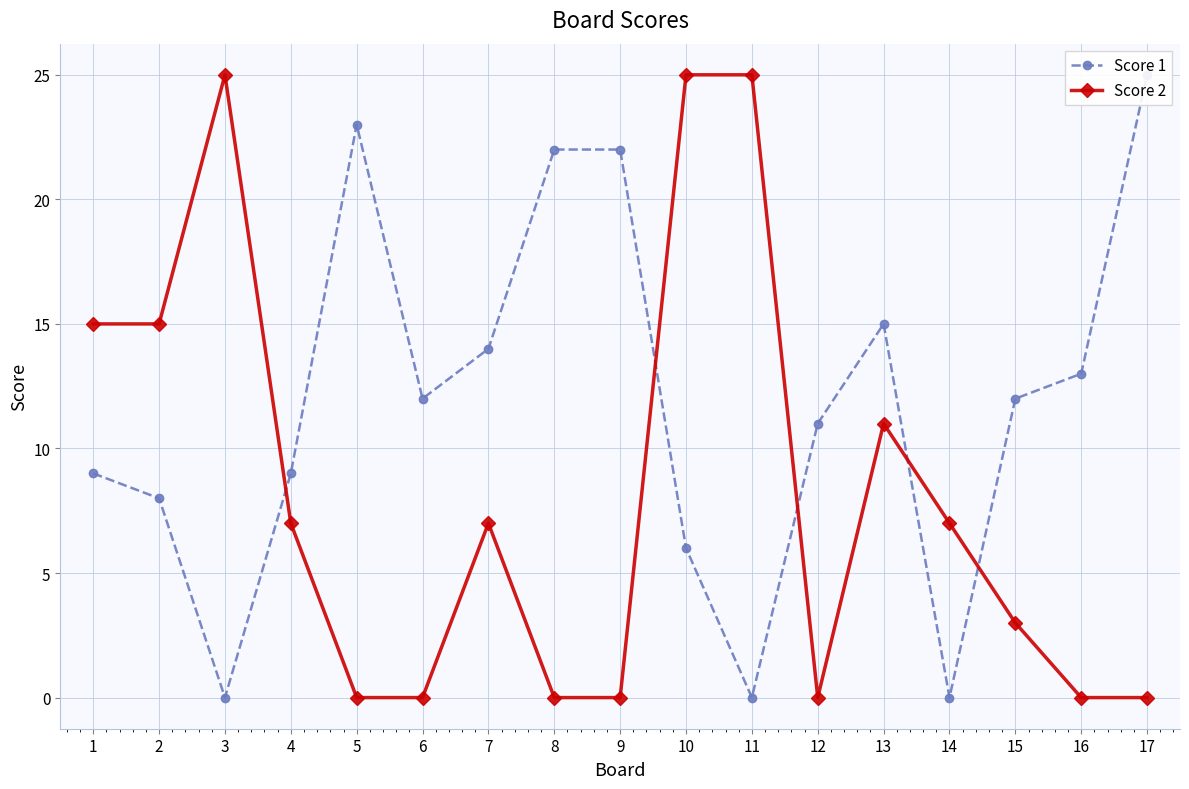

How many values in Score 2 are above zero?

10